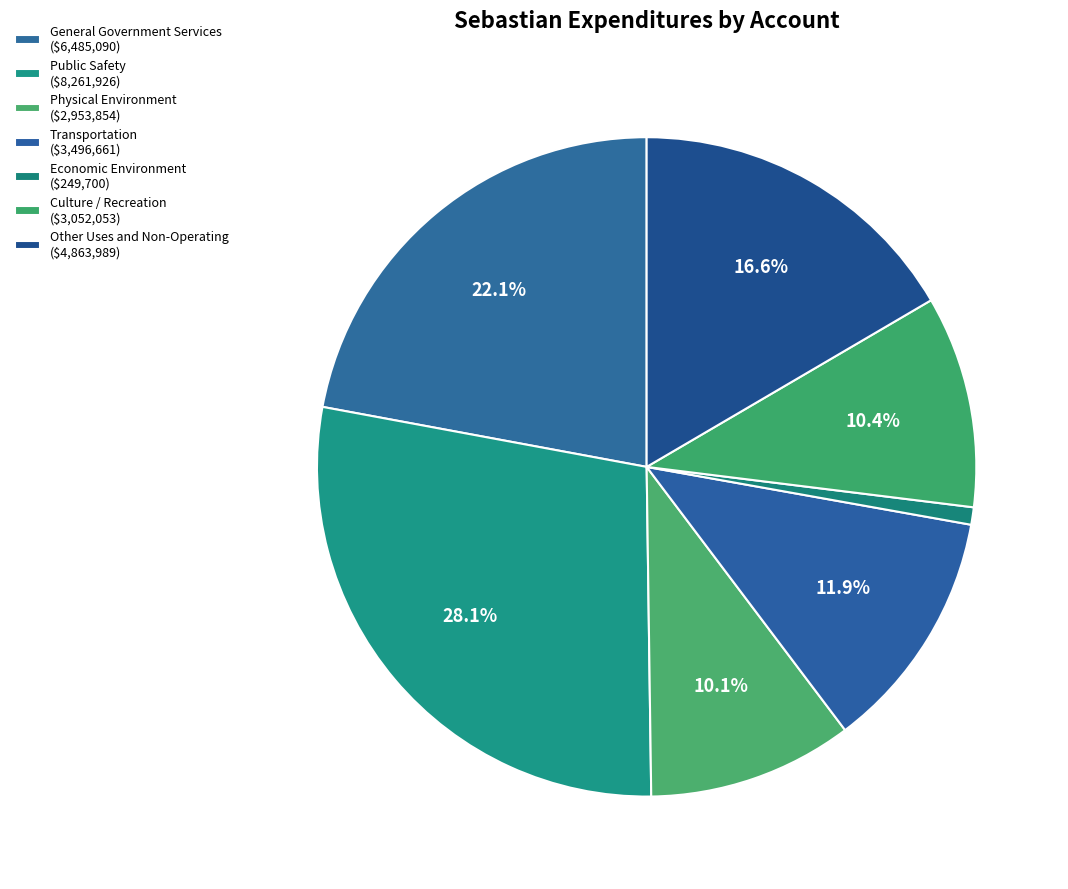

Count the number of slices in the pie.

7